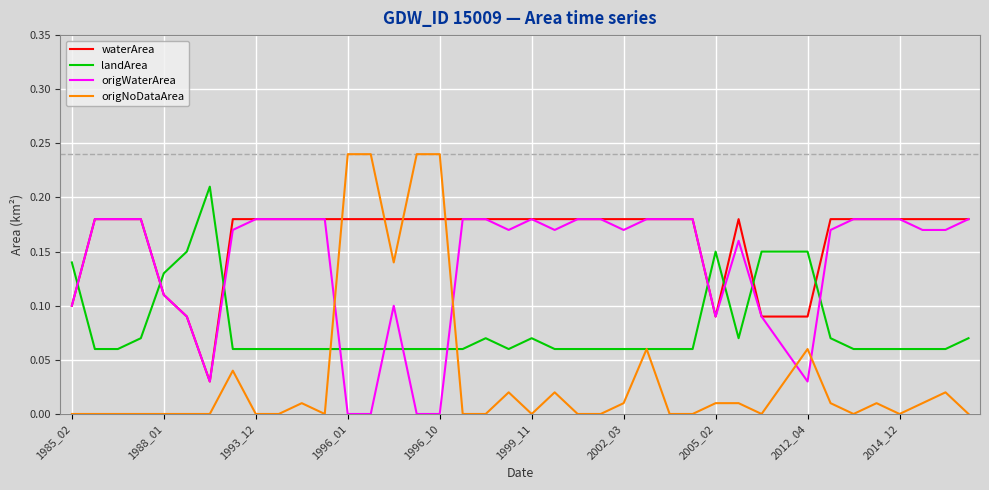

Does the chart have visible grid lines?

Yes